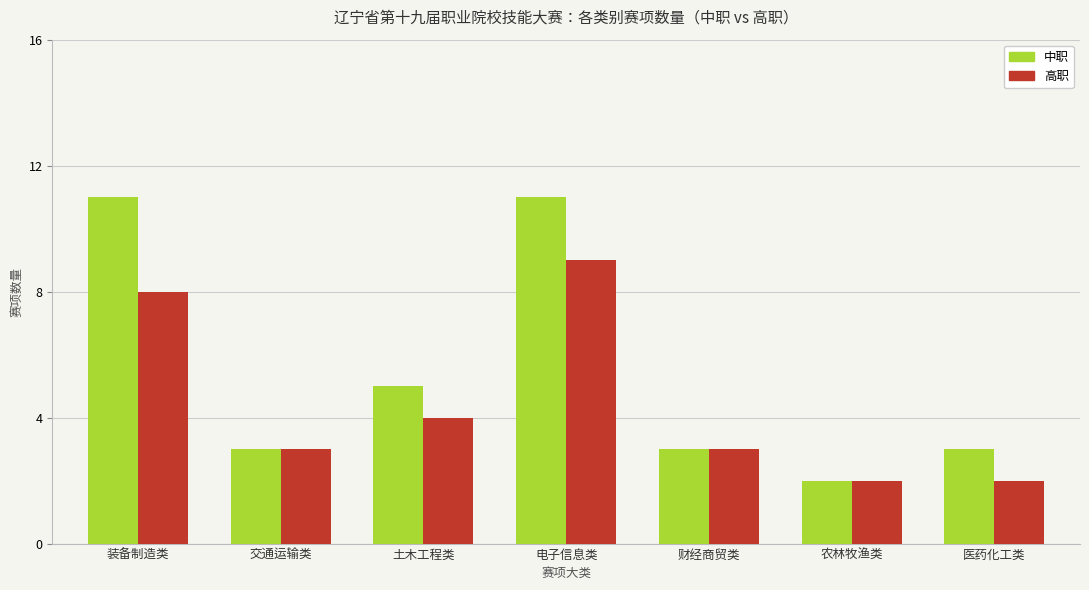

Reading left to right, transcribe all the data shown in this chart.

中职: 11	3	5	11	3	2	3
高职: 8	3	4	9	3	2	2